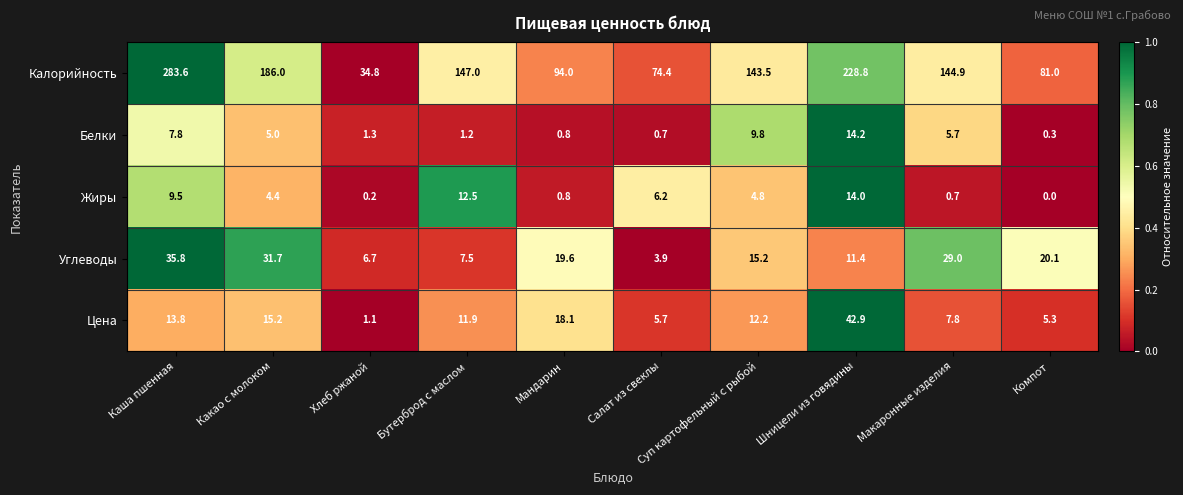

Which series has the largest total across all categories?

Калорийность